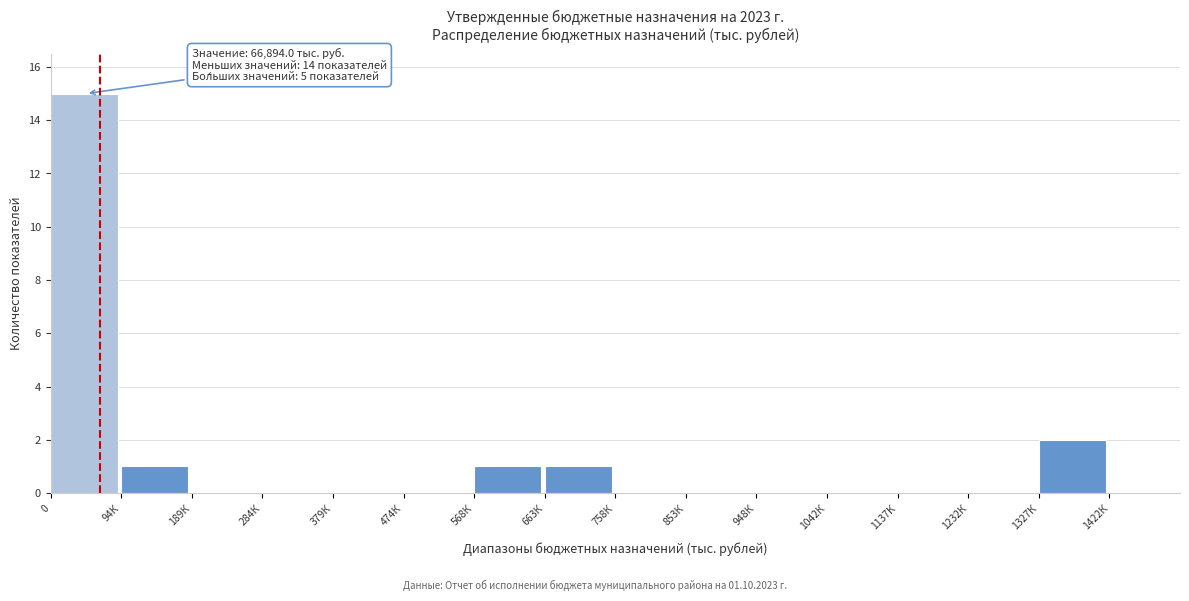

Reading right to left, list all the values displayed in this chart.

1327К=2	1232К=0	1137К=0	1042К=0	948К=0	853К=0	758К=0	663К=1	568К=1	474К=0	379К=0	284К=0	189К=0	94К=1	0=15